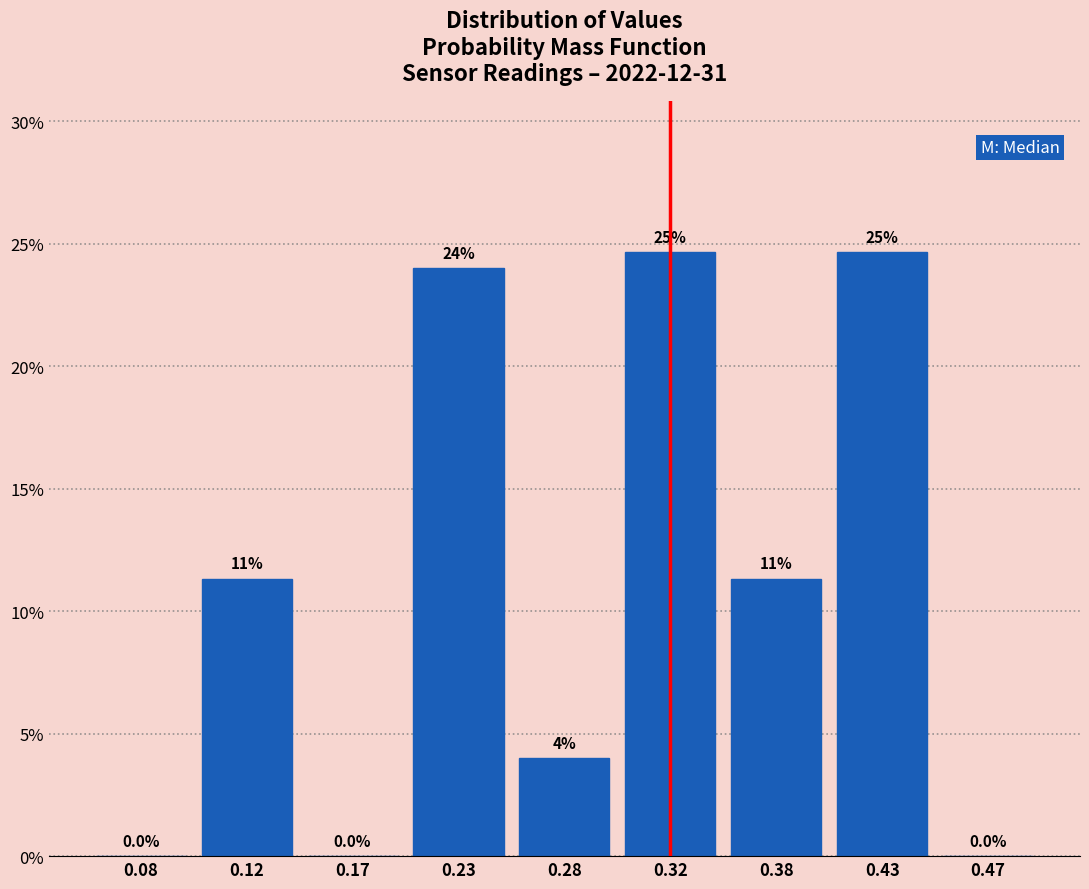

Are the bars horizontal?

No